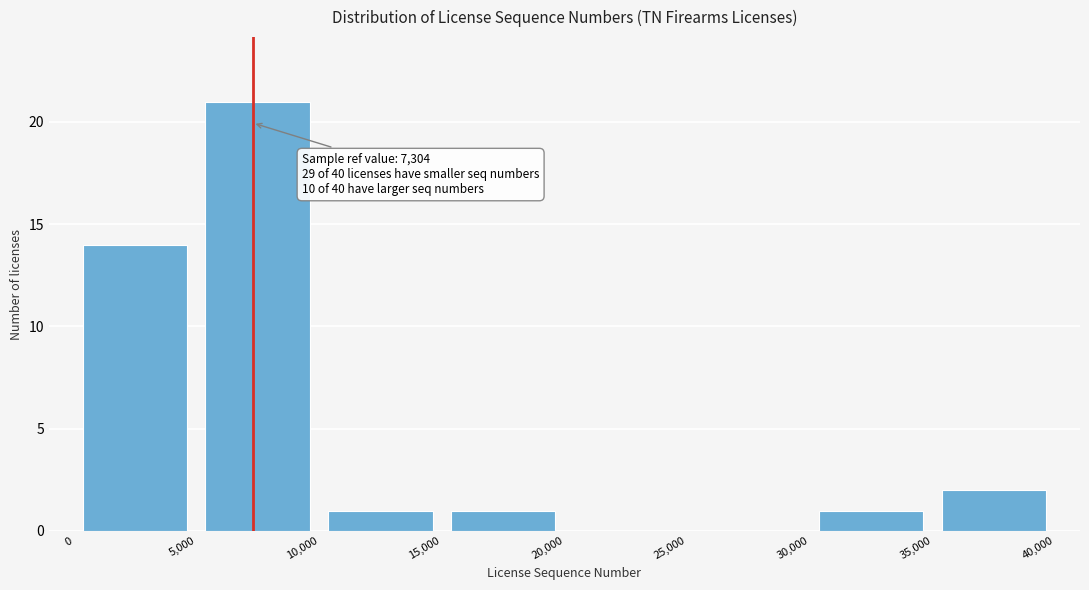

Over which range of the x-axis is the bar tallest?

5,000 to 10,000